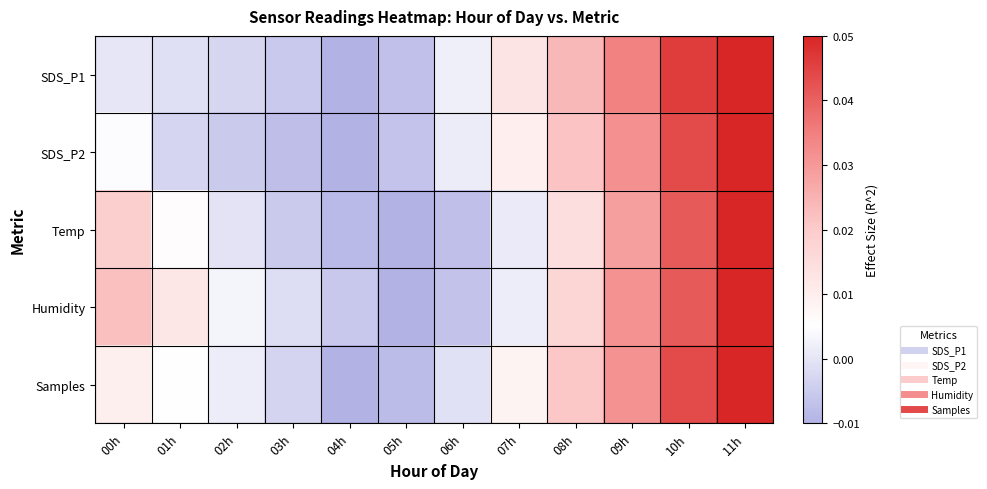

Which series changed the most between 00h and 04h?

Humidity